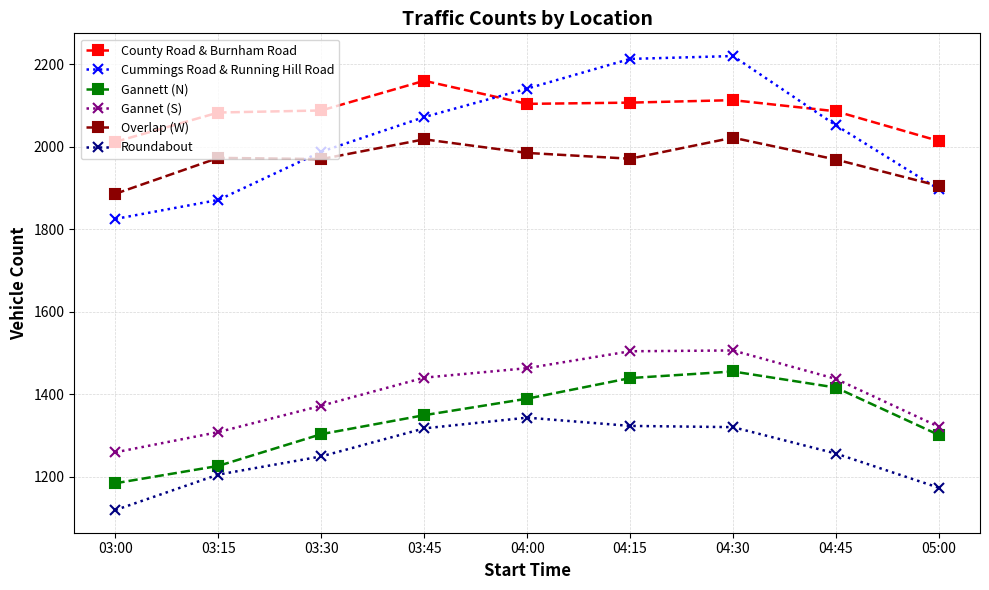

The County Road & Burnham Road series shows 1126 at 03:15. True or false?

False